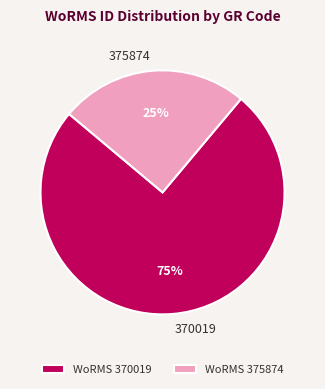

Is it true that 375874 is 25% of the pie?

True